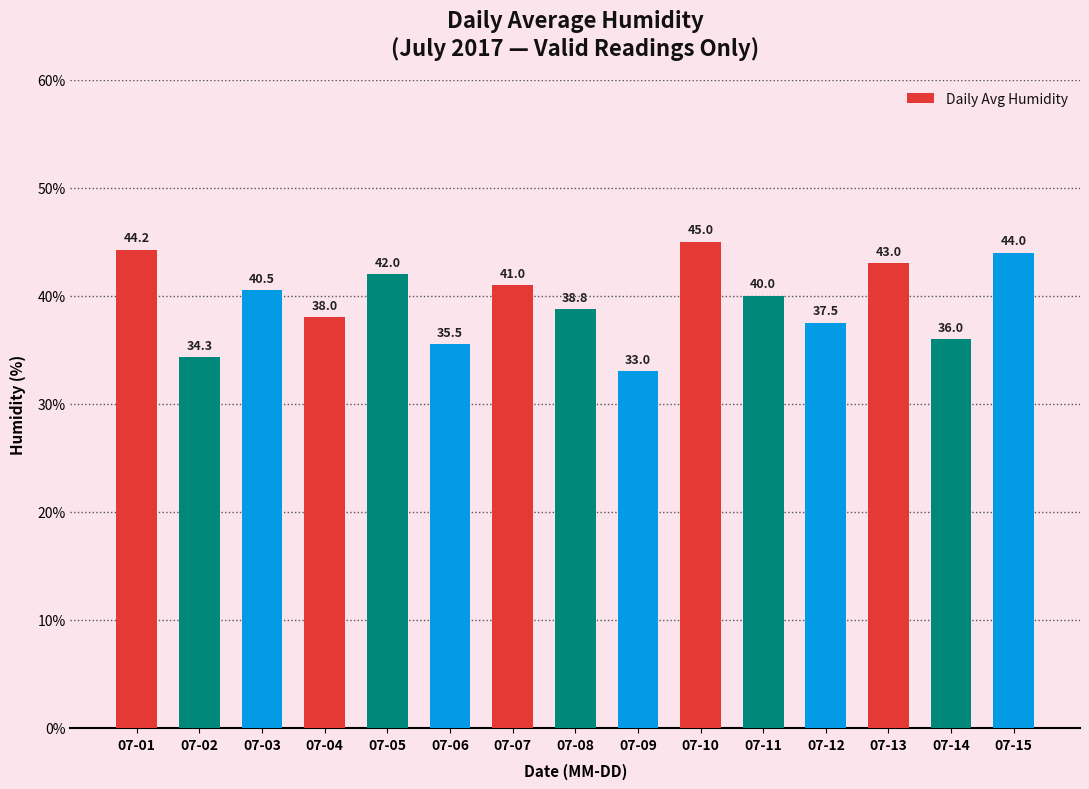

Does the chart contain any negative values?

No